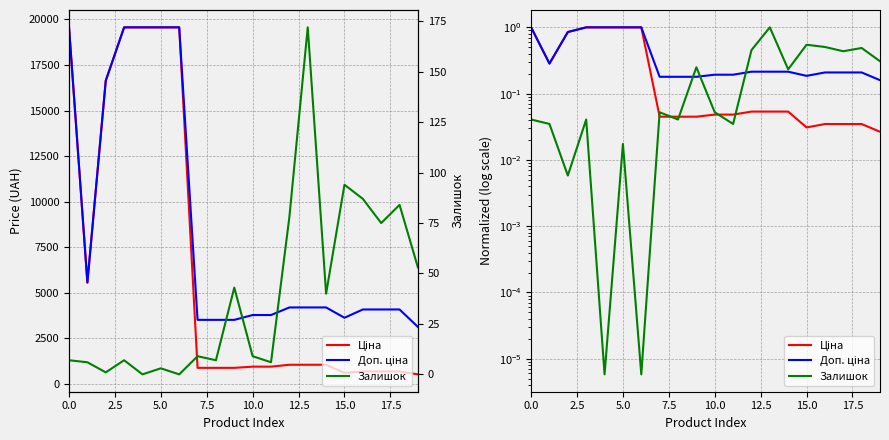

How many lines are shown in the chart?

3